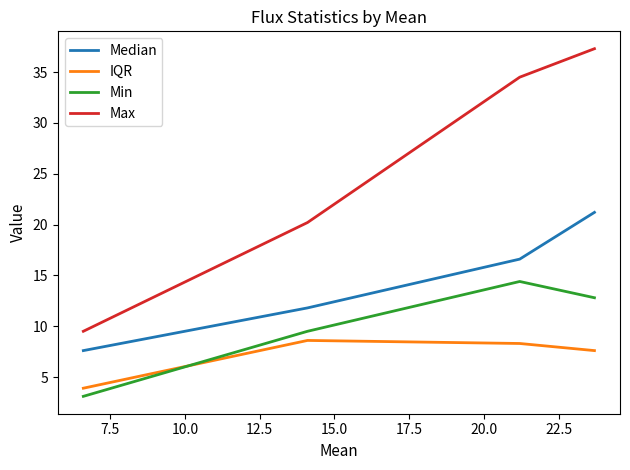

What are all the series names shown in the legend?

Median, IQR, Min, Max